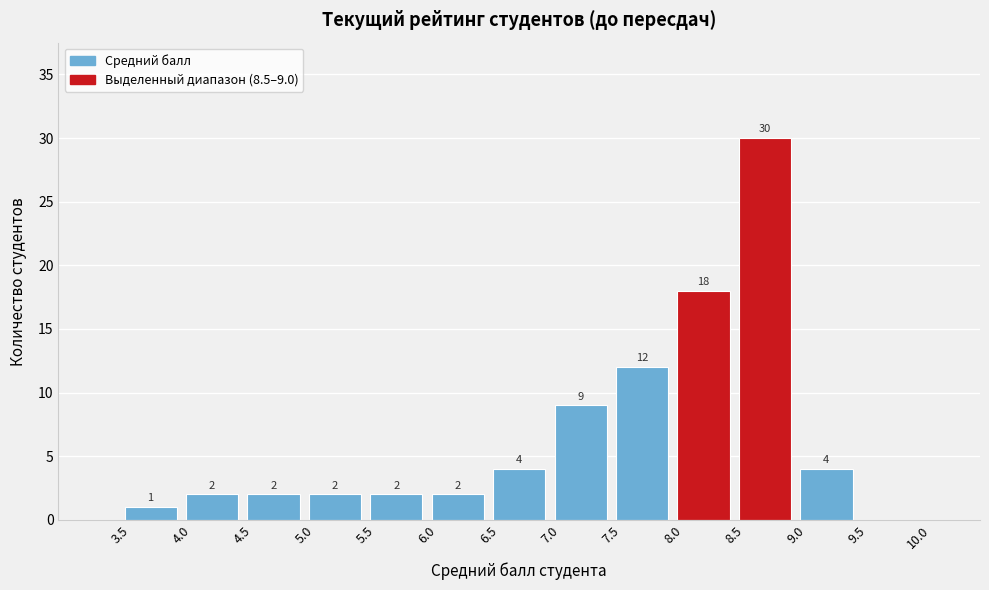

Which range on the x-axis has the tallest bar?

8.5 to 9.0